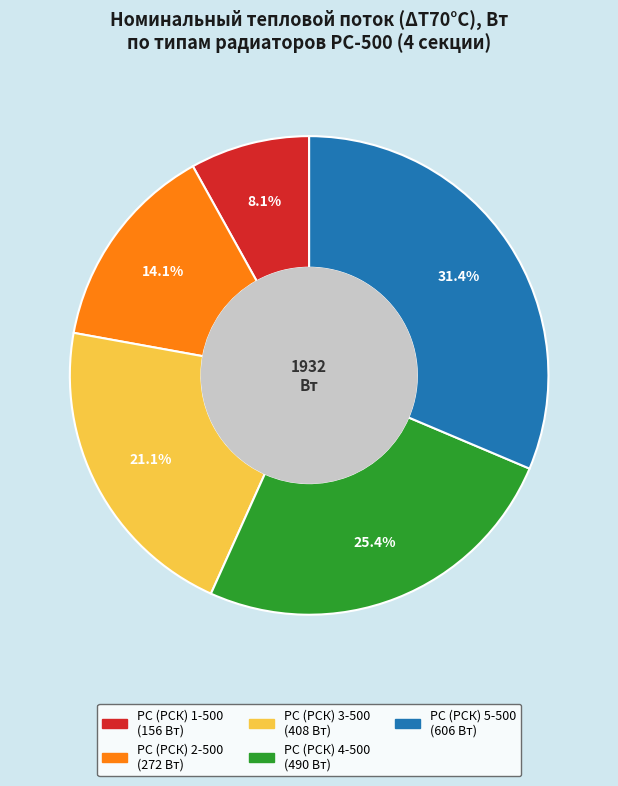

To the nearest percent, what is the combined percentage of РС (РСК) 2-500 and РС (РСК) 3-500?

35%